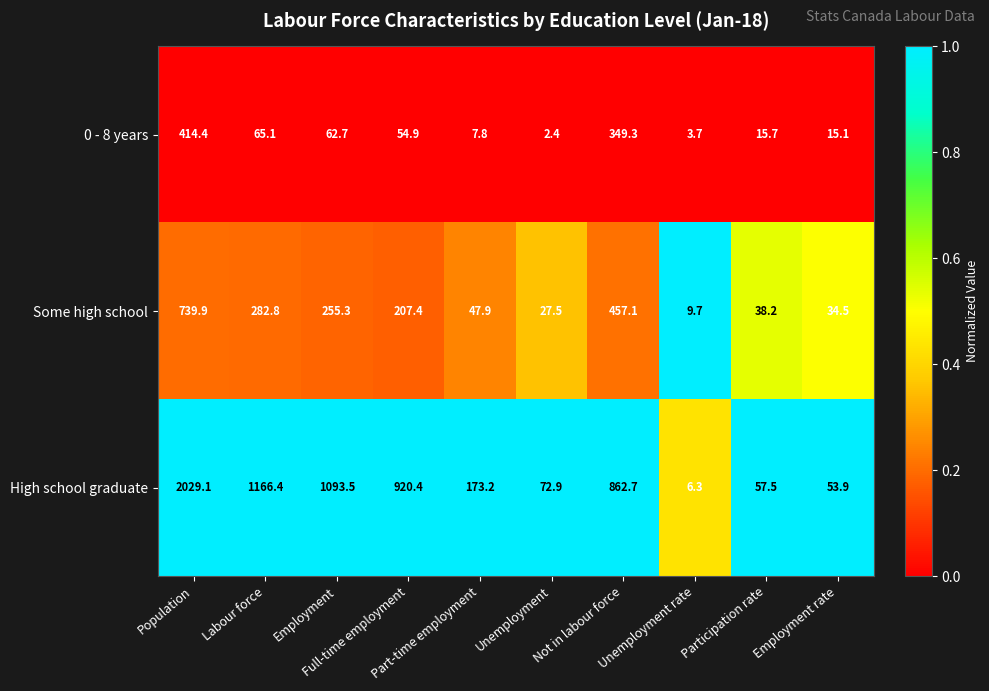

At how many categories does at least one series exceed 576?

5